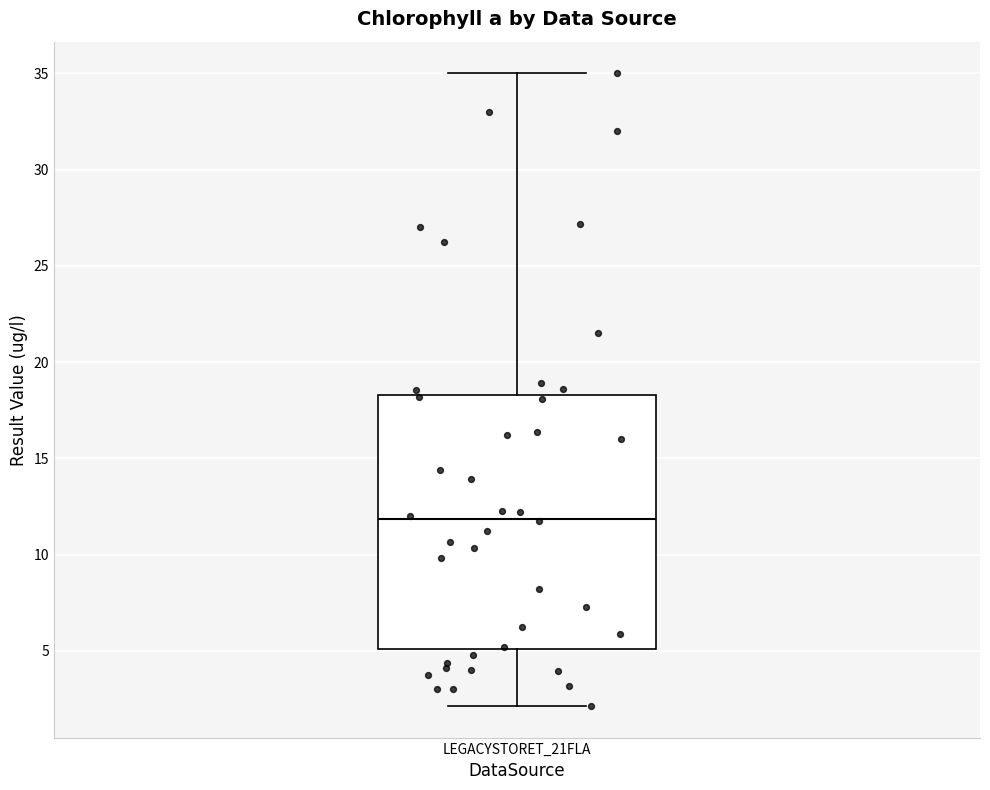

Transcribe this box plot: give where the median line is, the range the box spans, and where the two whiskers end, as read against the y-axis. The values are not printed on the chart, so give them approximately, as read against the axis.

median 12.0, box 5.0 to 18.5, whiskers 2.0 to 35.0